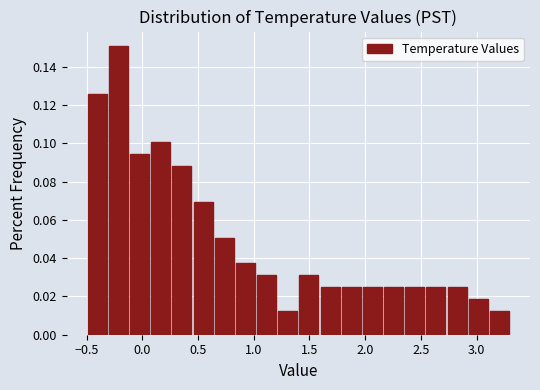

Read against the x-axis, roughly where is the centre of the tallest bar?

-0.20